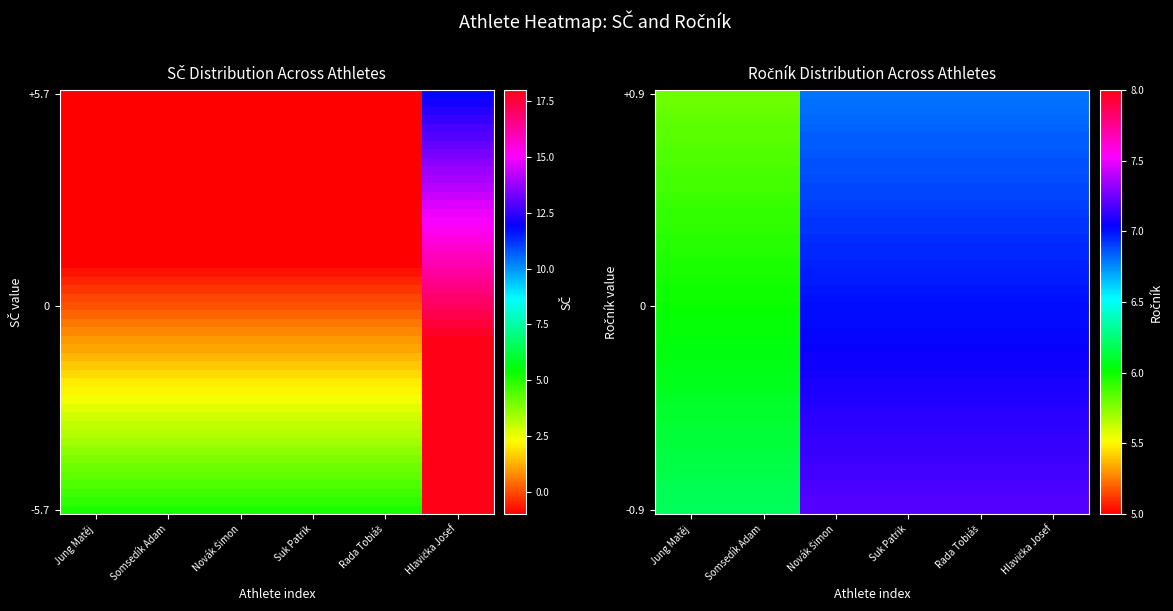

What is the difference between the Rada Tobiáš values at 0 and 1?

7